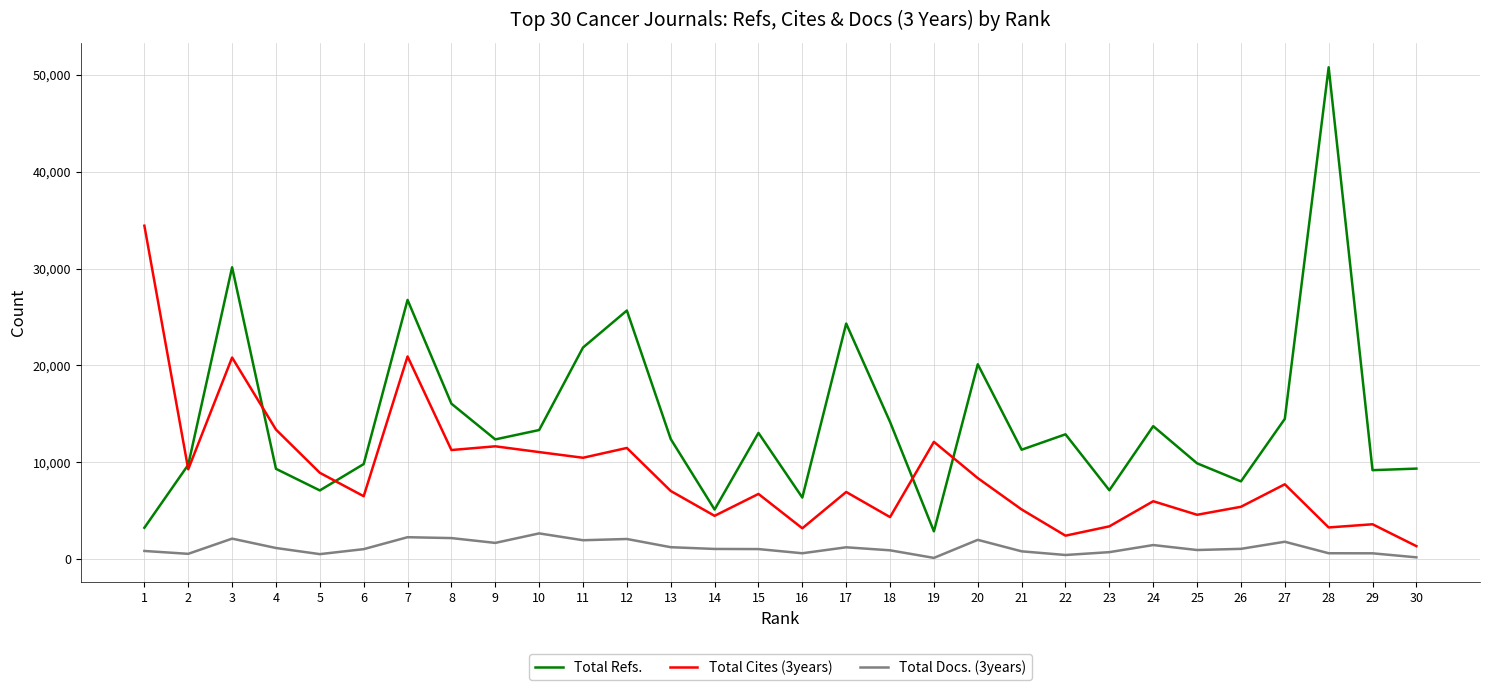

What is the spread (max minus min) of values at 17?

23116